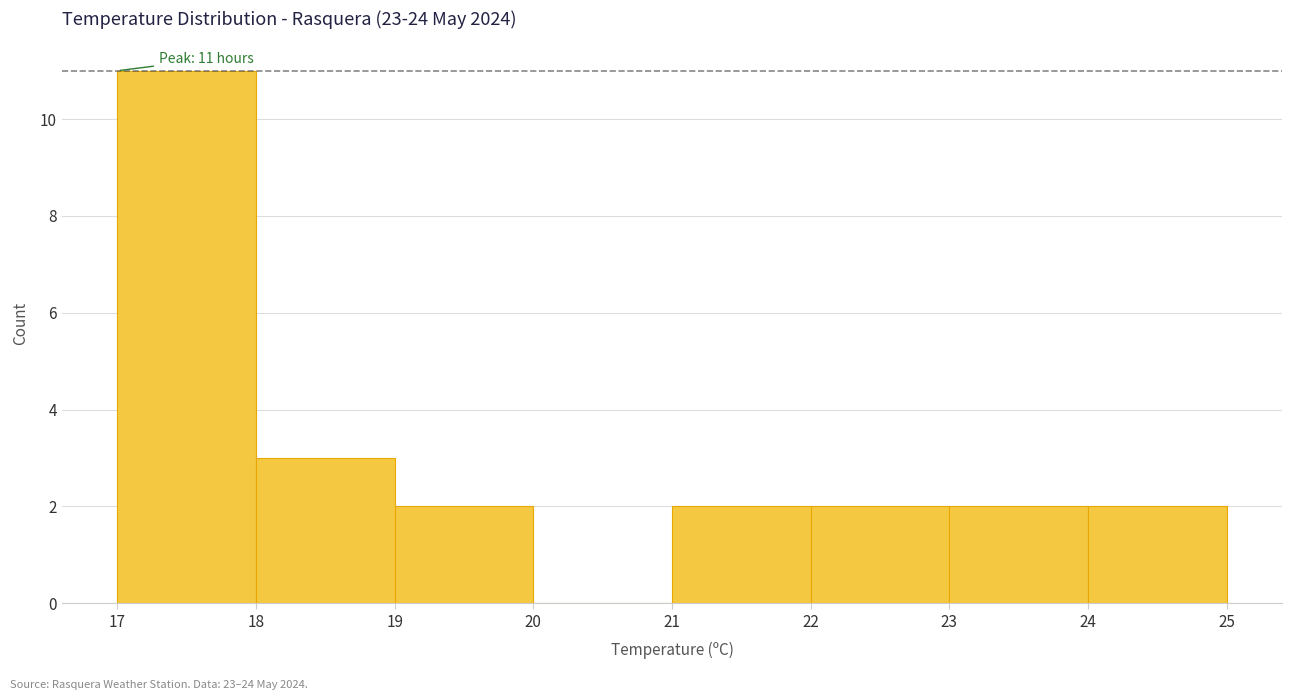

Over which range of the x-axis is the bar tallest?

17 to 18